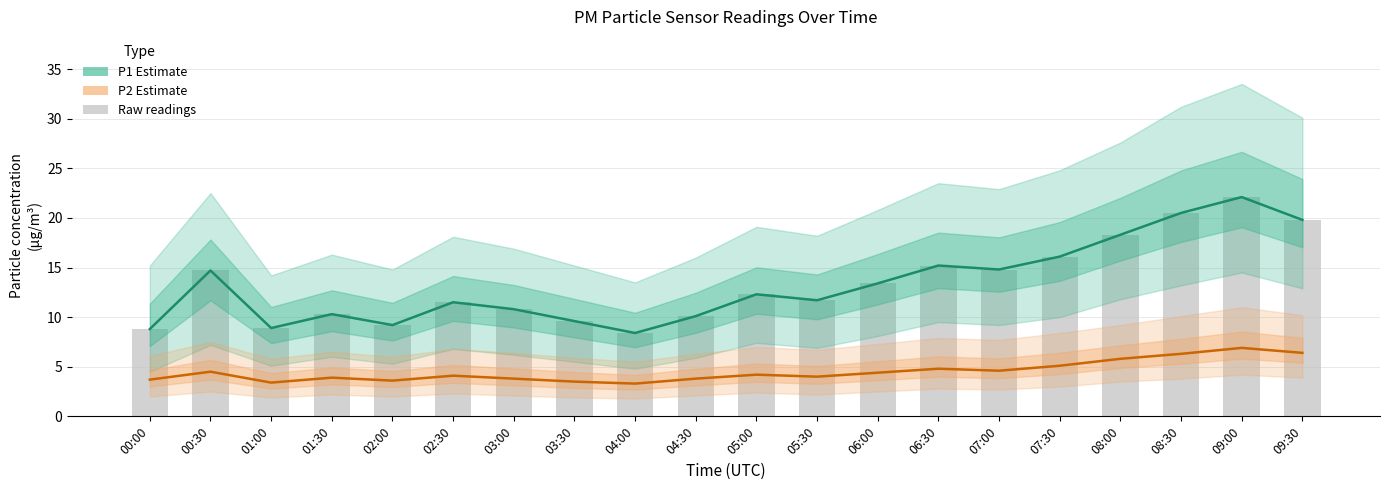

Between 03:00 and 05:30, which series saw the biggest shift?

P1 Estimate